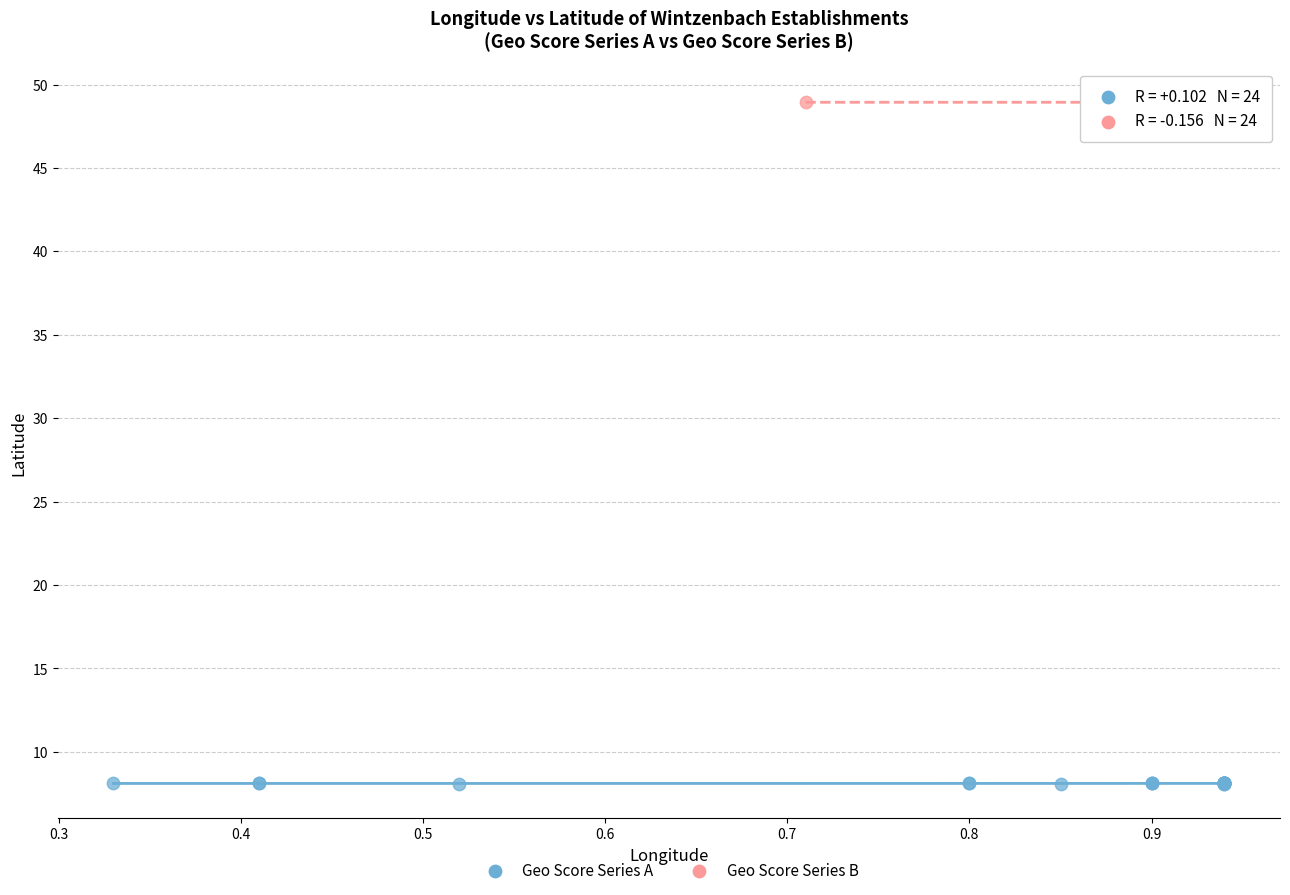

Which series has the widest spread of Y values?

Geo Score Series A